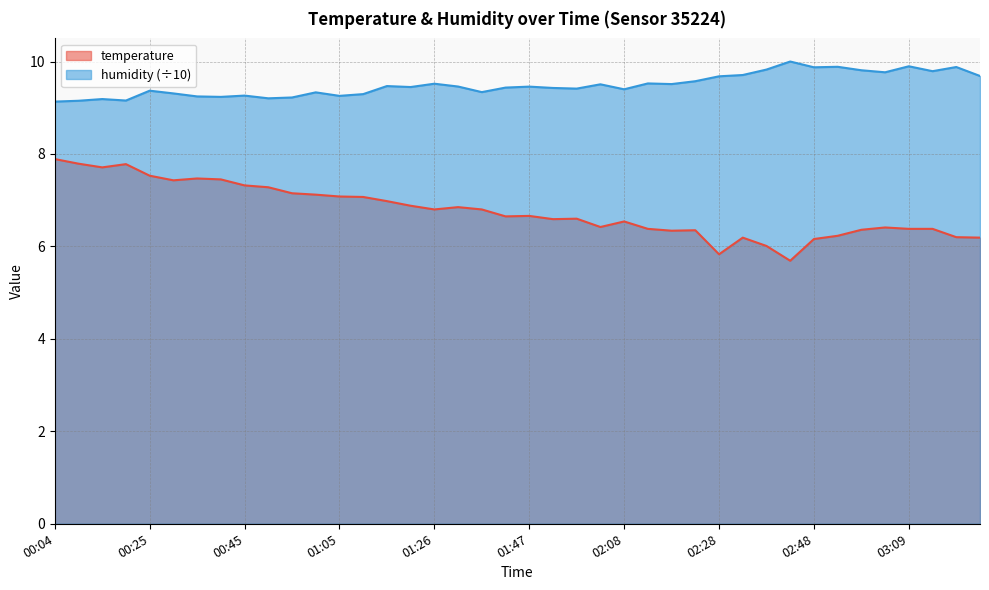

Reading right to left, extract all data points from this chart.

temperature: 6.2	6.2	6.4	6.4	6.4	6.4	6.2	6.2	5.7	6.0	6.2	5.8	6.3	6.3	6.4	6.5	6.4	6.6	6.6	6.7	6.7	6.8	6.8	6.8	6.9	7.0	7.1	7.1	7.1	7.2	7.3	7.3	7.5	7.5	7.4	7.5	7.8	7.7	7.8	7.9
humidity: 9.7	9.9	9.8	9.9	9.8	9.8	9.9	9.9	10.0	9.8	9.7	9.7	9.6	9.5	9.5	9.4	9.5	9.4	9.4	9.5	9.4	9.3	9.5	9.5	9.4	9.5	9.3	9.3	9.3	9.2	9.2	9.3	9.2	9.2	9.3	9.4	9.2	9.2	9.2	9.1